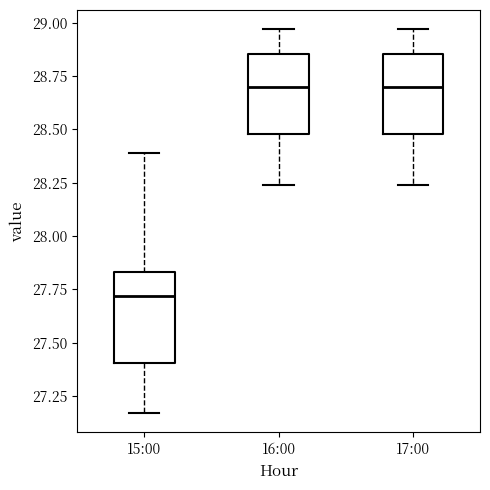

Reading left to right, transcribe this box plot: for each box, give where its median line is, the range the box spans, and where its two whiskers end, as read against the y-axis. The values are not printed on the chart, so give them approximately, as read against the axis.

15:00: median 27.70, box 27.40 to 27.85, whiskers 27.15 to 28.40
16:00: median 28.70, box 28.50 to 28.85, whiskers 28.25 to 28.95
17:00: median 28.70, box 28.50 to 28.85, whiskers 28.25 to 28.95